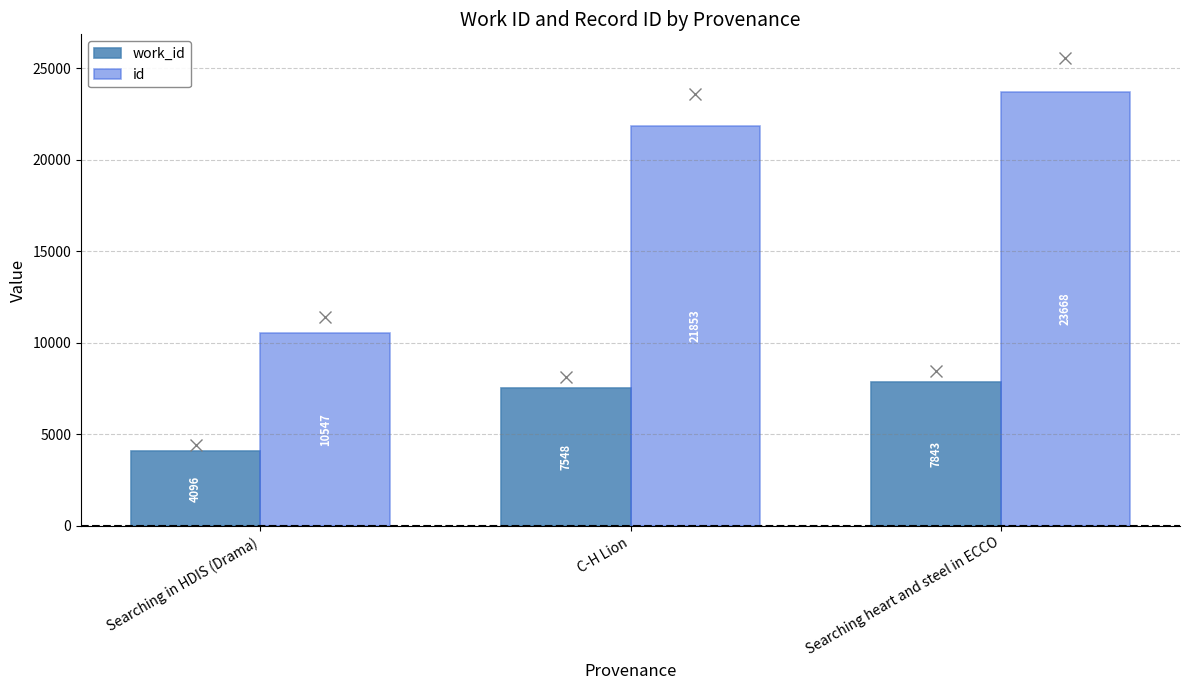

Which label corresponds to the largest value in the chart?

Searching heart and steel in ECCO